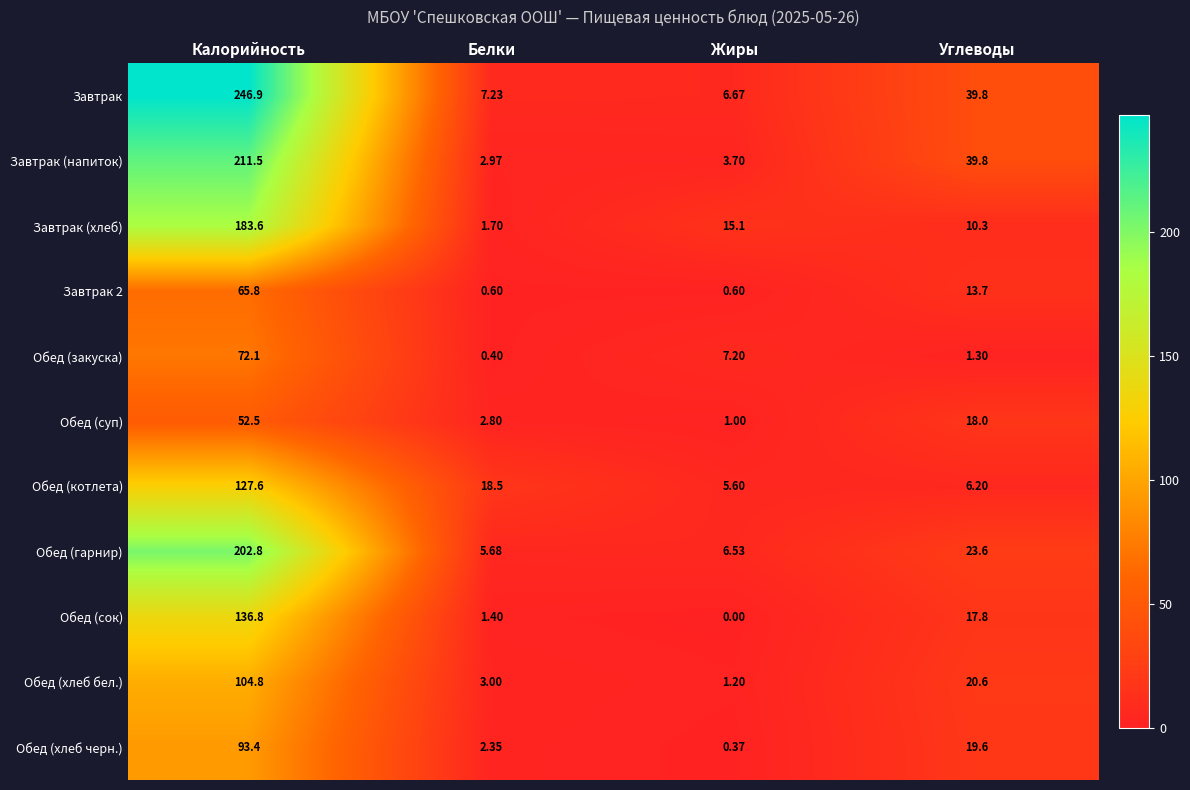

Rank the categories by Обед (хлеб черн.) value from highest to lowest.

Калорийность, Углеводы, Белки, Жиры